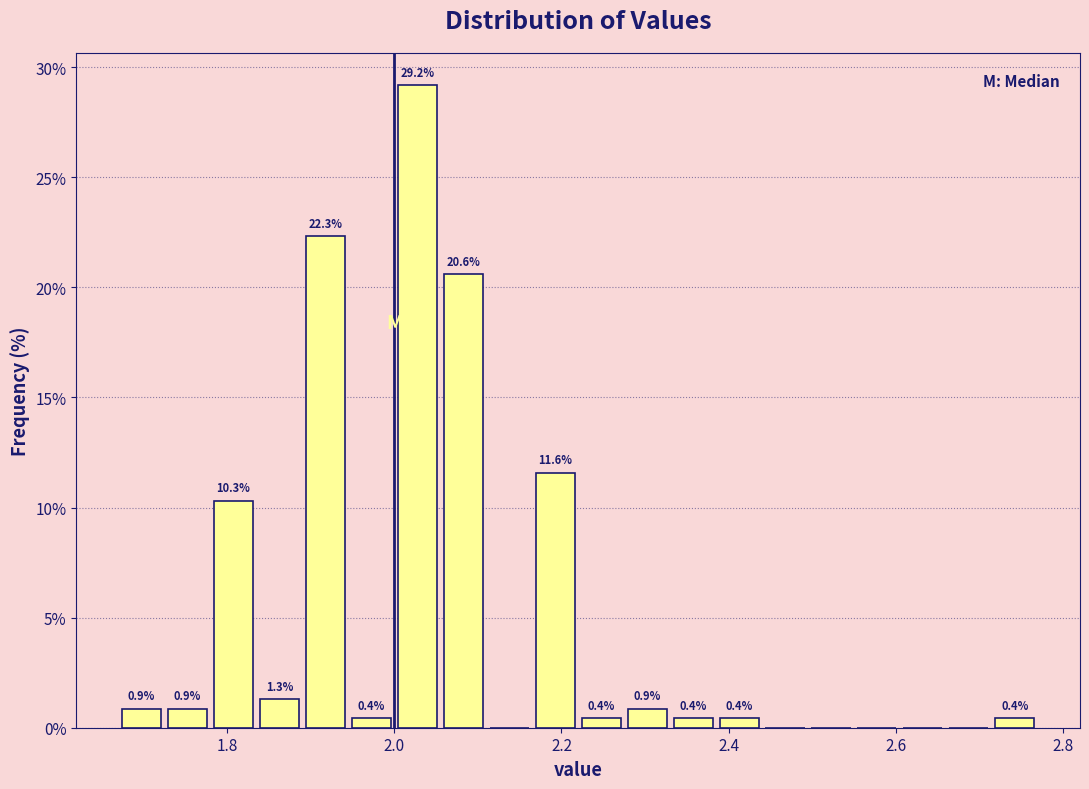

Around what value on the x-axis is the tallest bar? Give the approximate position of its centre, as read against the axis.

2.02